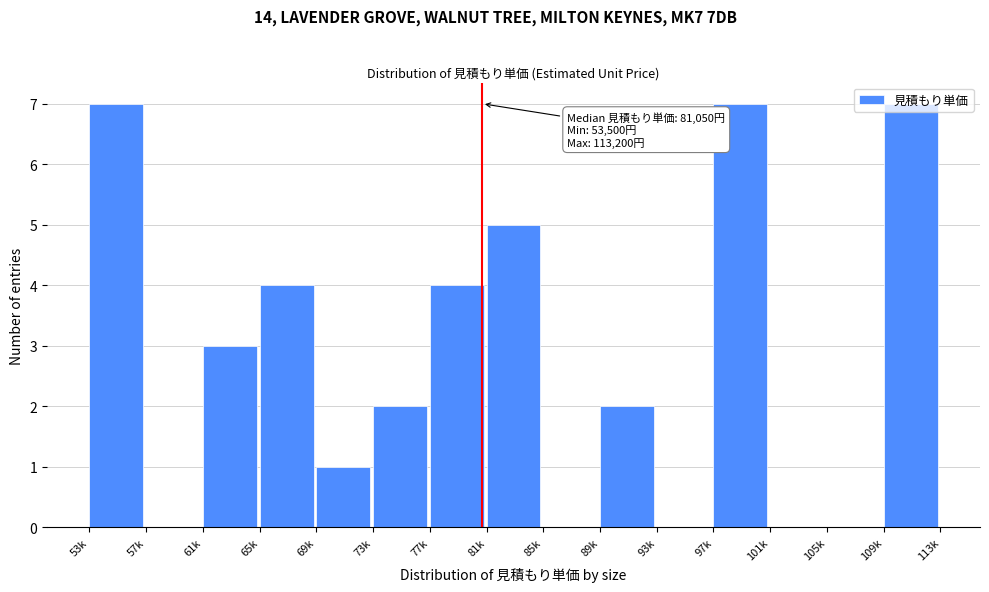

What is the maximum value shown in the chart?

7